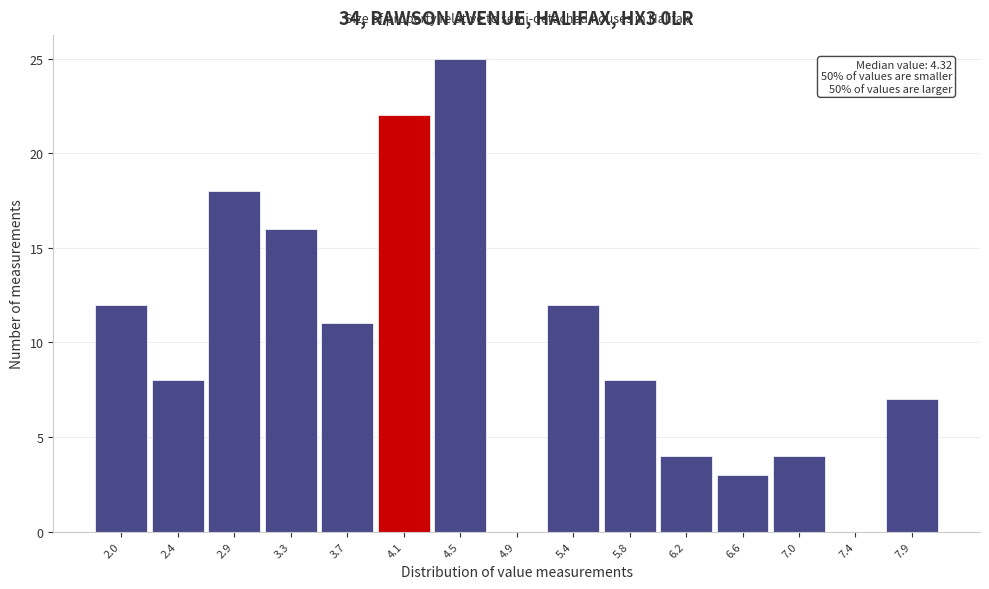

Reading left to right, what are all the values shown in this chart?

2.0=12	2.4=8	2.9=18	3.3=16	3.7=11	4.1=22	4.5=25	4.9=0	5.4=12	5.8=8	6.2=4	6.6=3	7.0=4	7.4=0	7.9=7